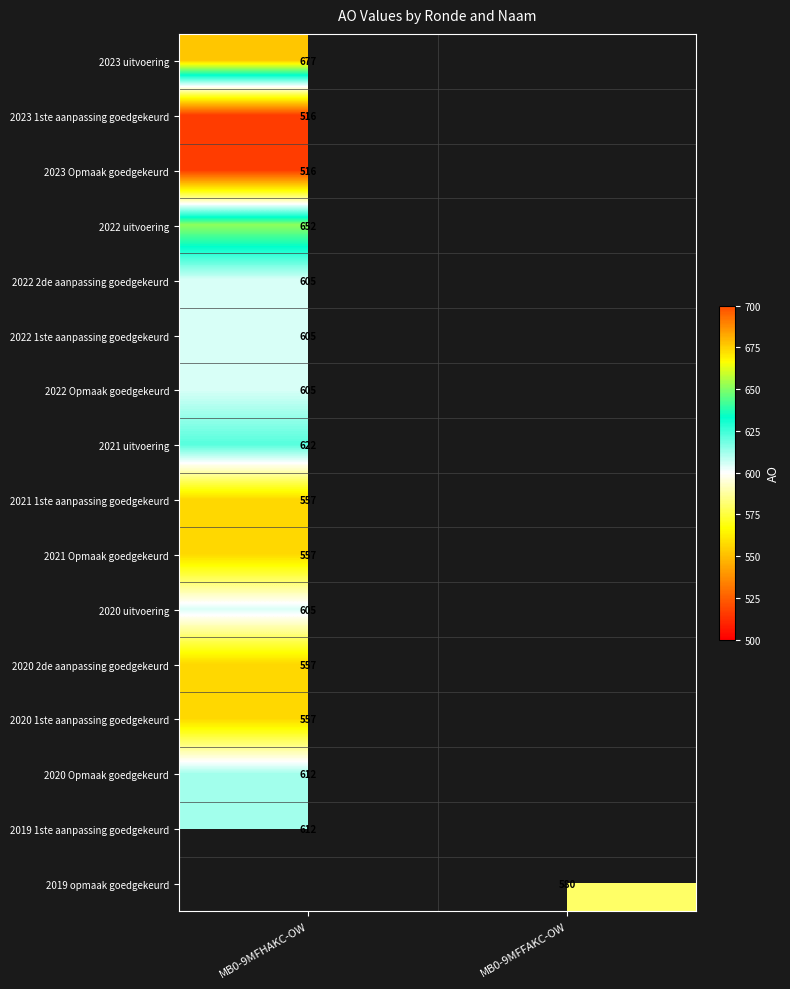

The value of 2022 1ste aanpassing goedgekeurd at MB0-9MFHAKC-OW is 605. True or false?

True